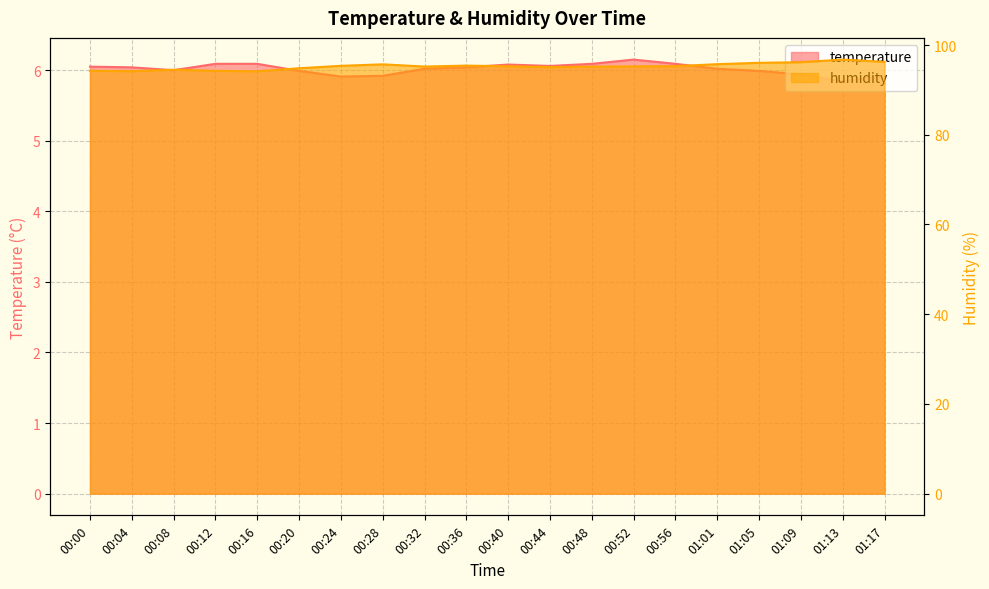

True or false: humidity and temperature cross at least once.

False